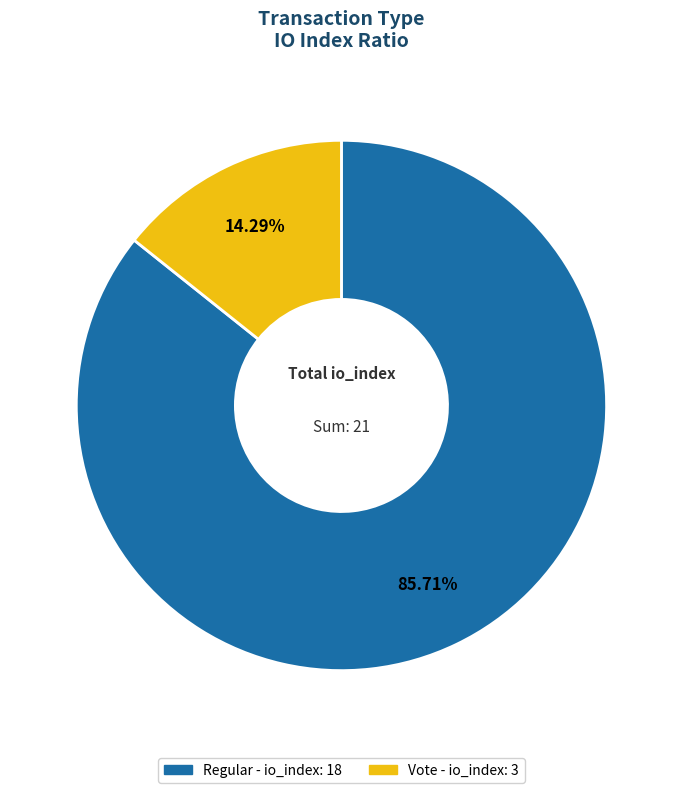

Does any single category account for the majority?

Yes